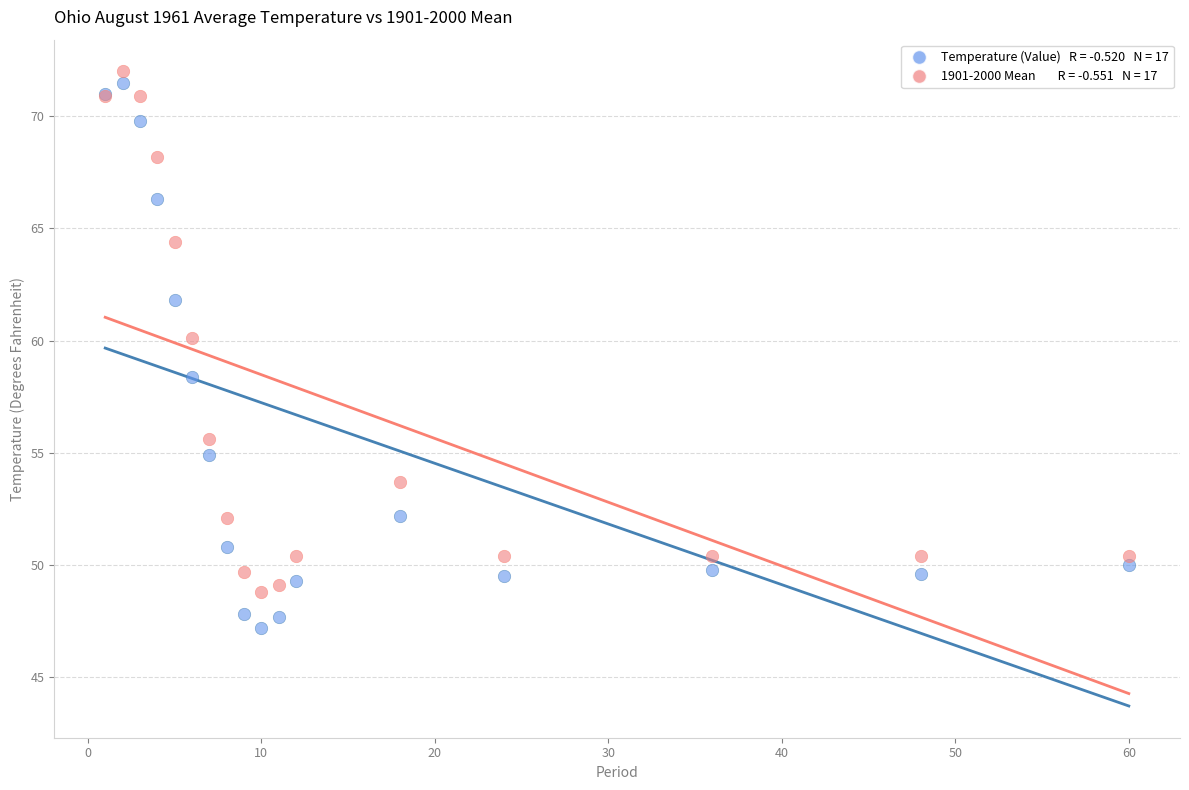

Across all series, what Y value is closest to 59?

58.4